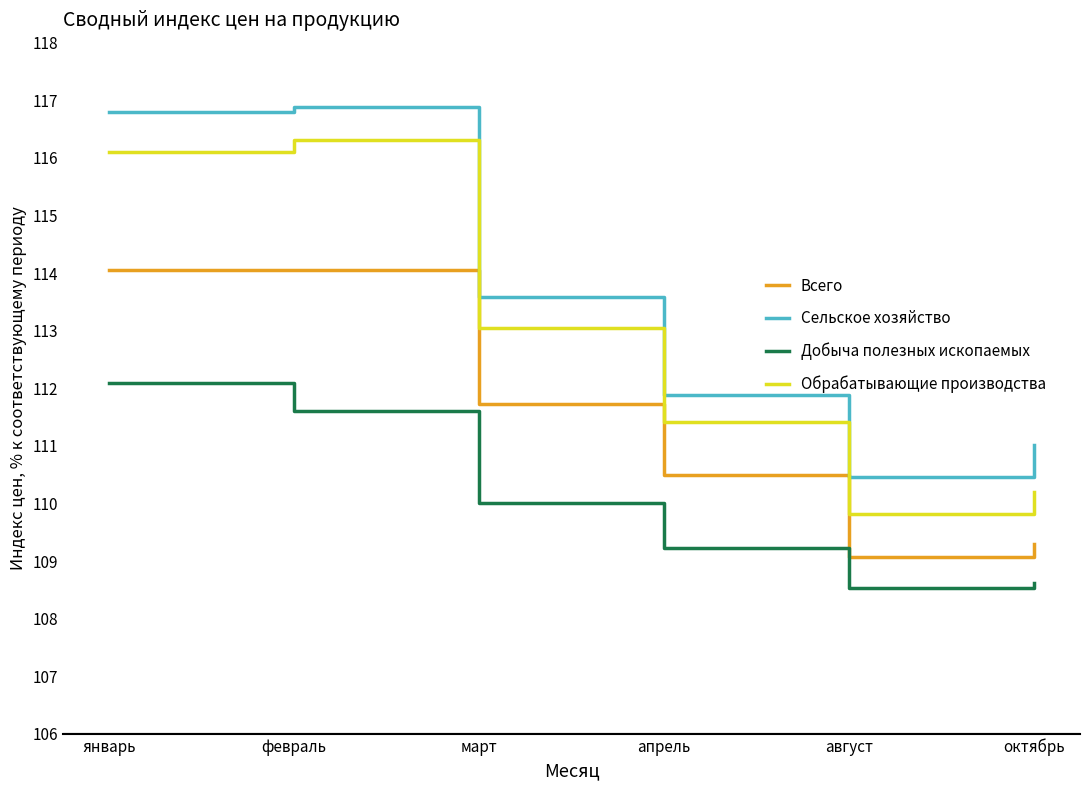

What is the difference between the Всего values at апрель and октябрь?

1.2